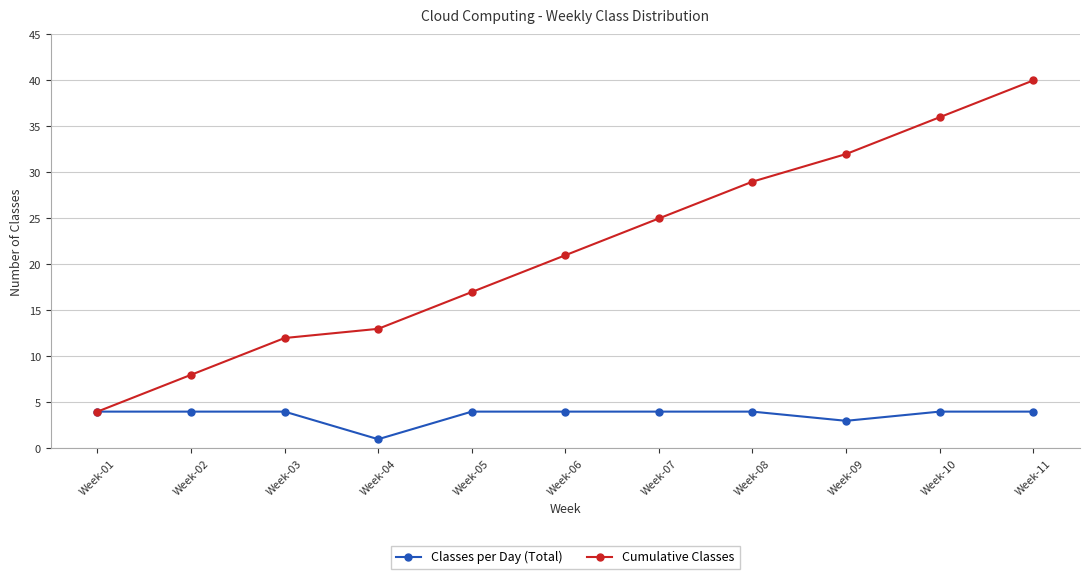

Rank the categories by Cumulative Classes value from highest to lowest.

Week-11, Week-10, Week-09, Week-08, Week-07, Week-06, Week-05, Week-04, Week-03, Week-02, Week-01